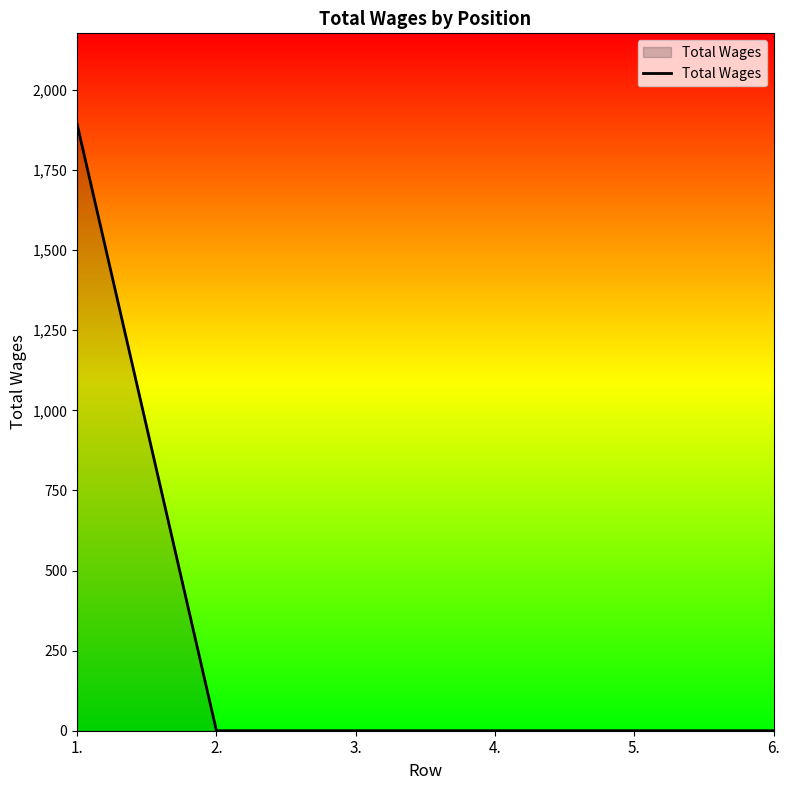

Reading left to right, what are all the values shown in this chart?

1.=1893	2.=0	3.=0	4.=0	5.=0	6.=0